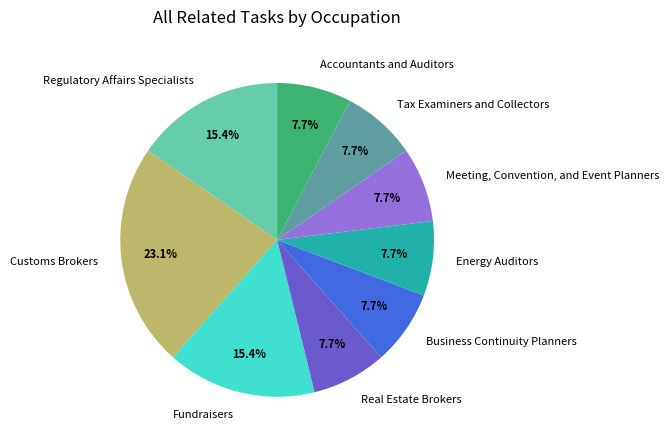

Is there a majority slice in this chart?

No